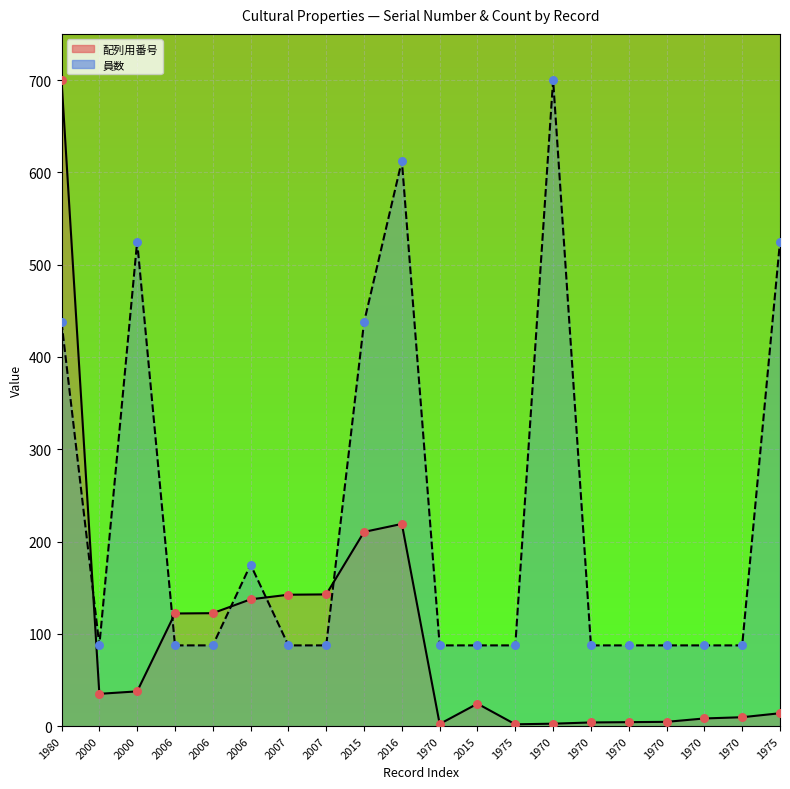

Which series contains the lowest Y value?

配列用番号